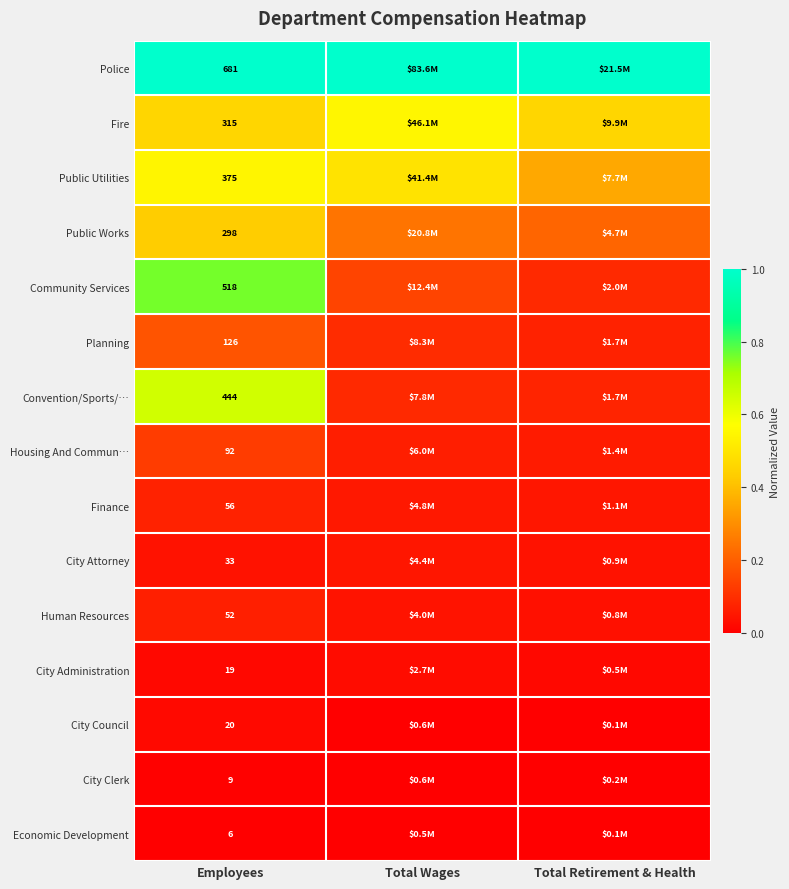

At Employees, list the series in order from smallest to largest.

Economic Development, City Clerk, City Administration, City Council, City Attorney, Human Resources, Finance, Housing And Commun…, Planning, Public Works, Fire, Public Utilities, Convention/Sports/…, Community Services, Police